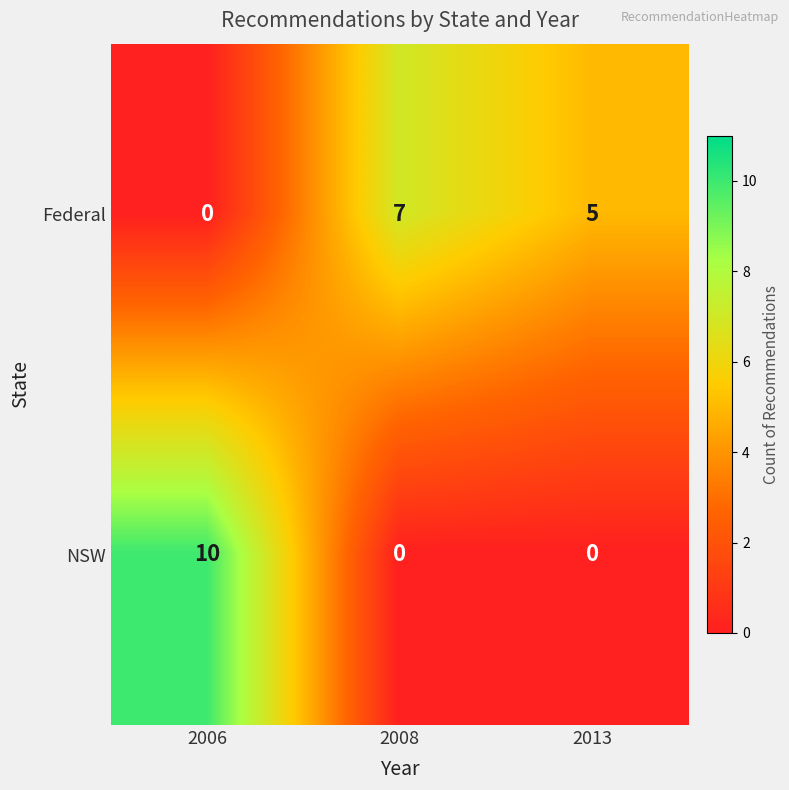

At which label does Federal reach its peak?

2008